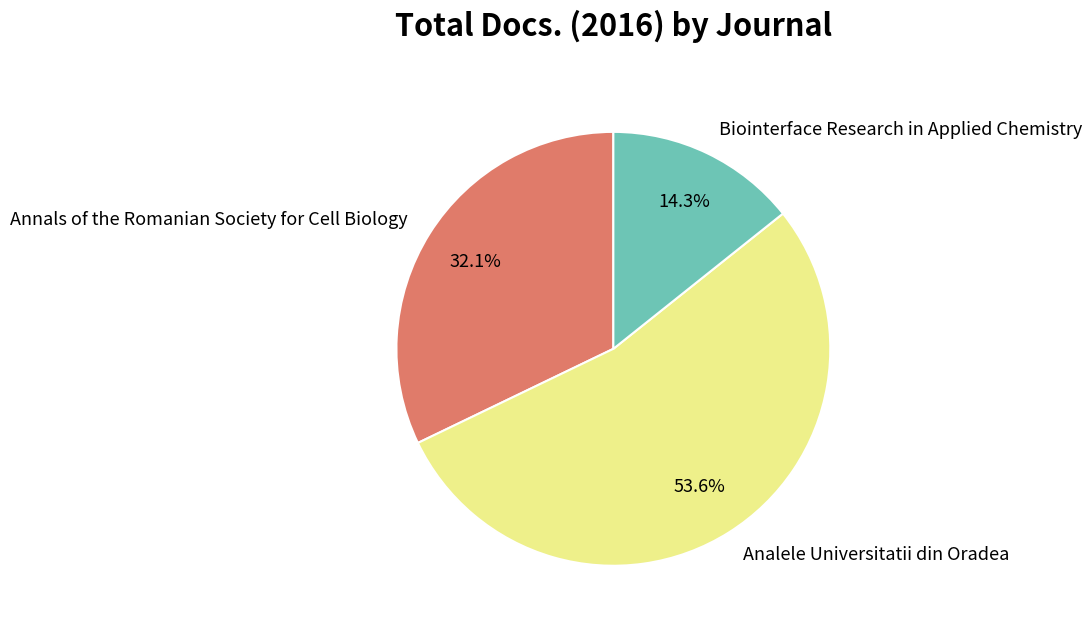

How many slices are in this pie chart?

3